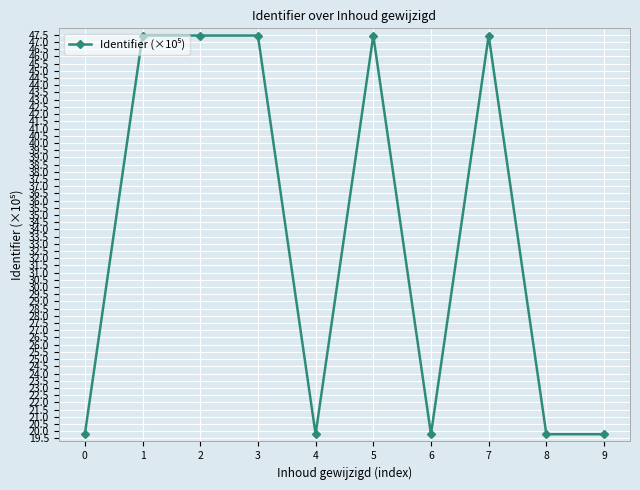

What is the value of the 8th point from the left?

47.5